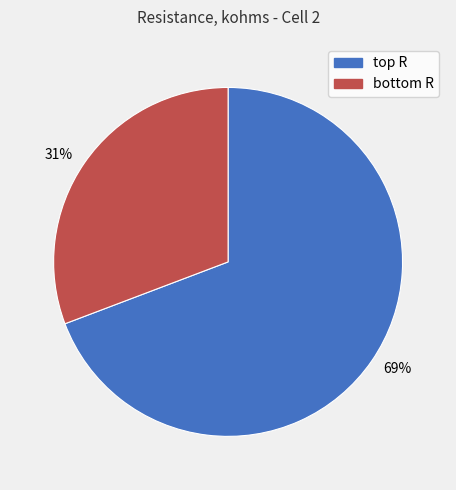

Which slice is the smallest?

31%